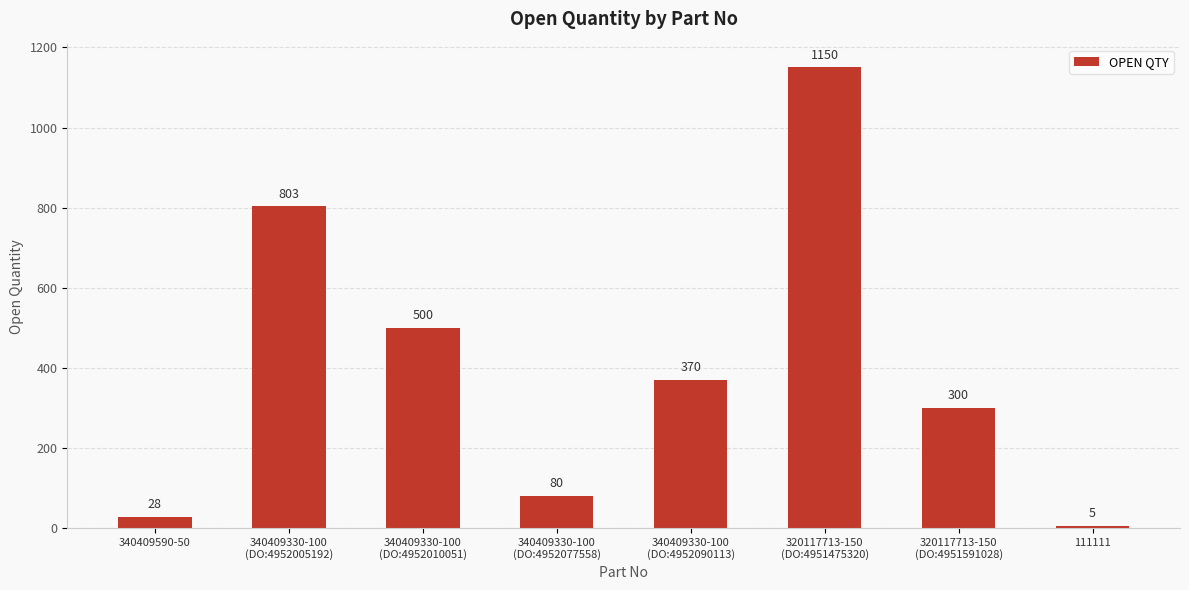

Are the bars horizontal?

No